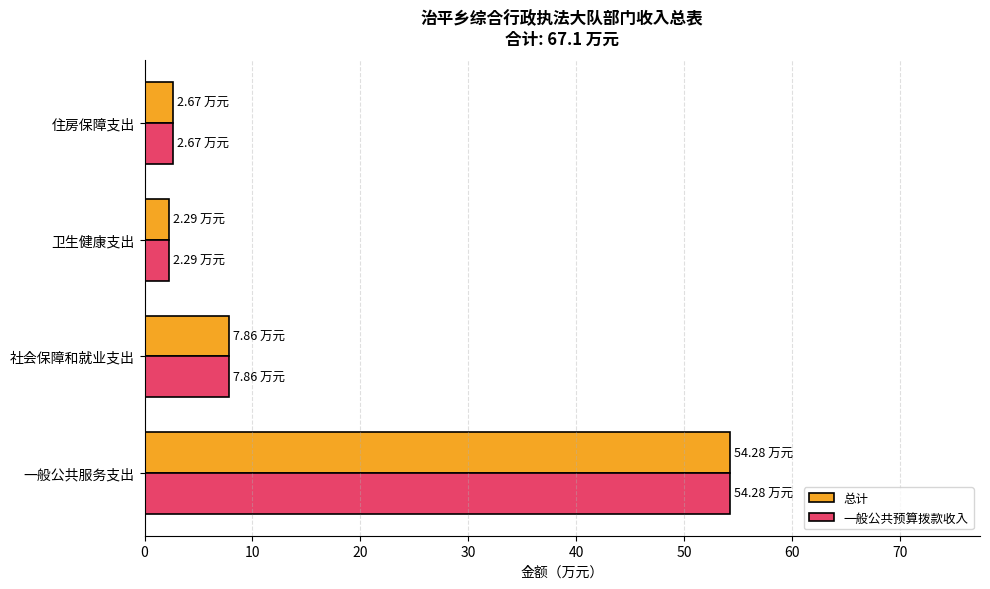

What are all the series names shown in the legend?

总计, 一般公共预算拨款收入